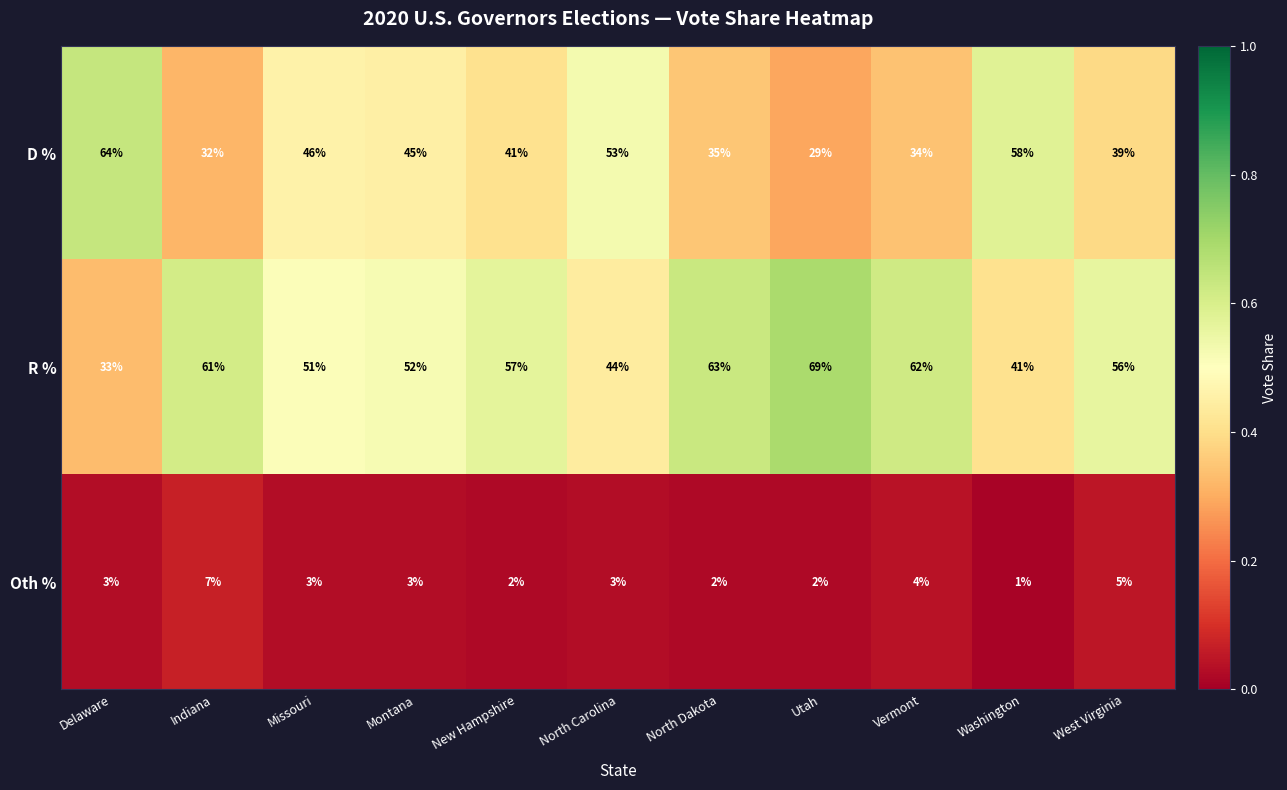

What is the spread (max minus min) of values at Indiana?

54